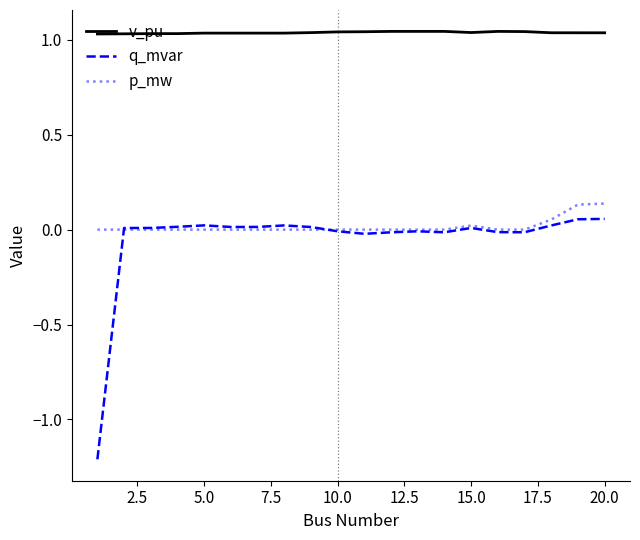

Which series has the largest range (max minus min)?

q_mvar